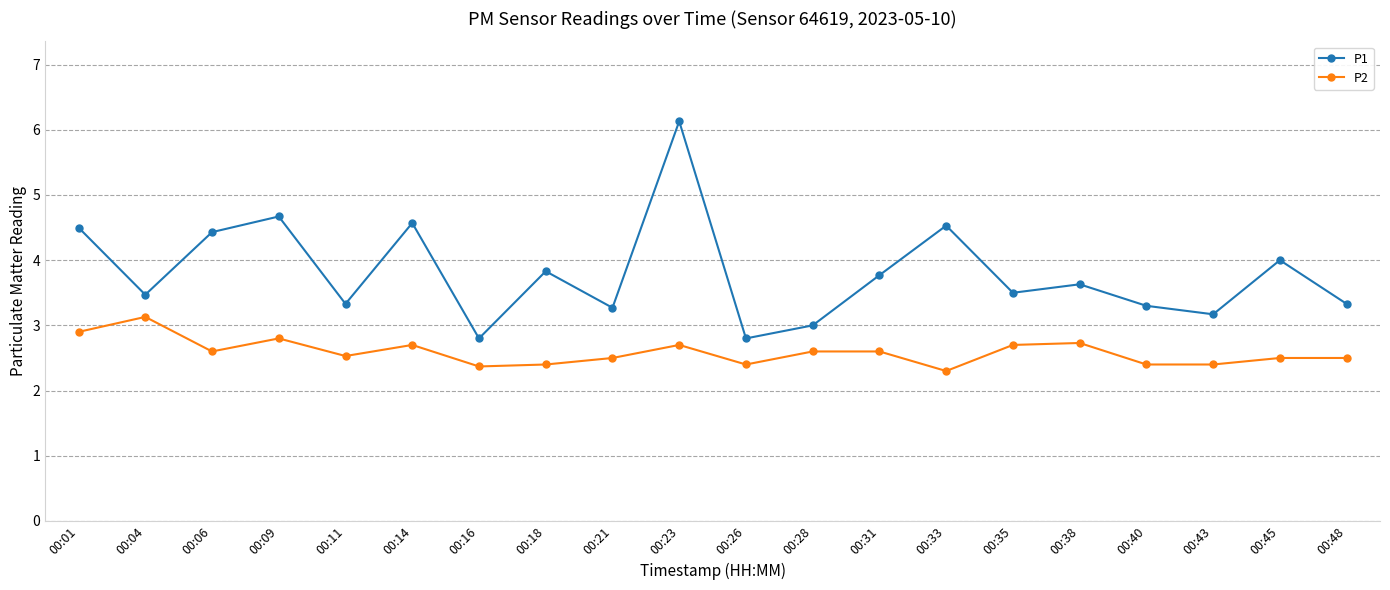

True or false: P1 and P2 intersect in this chart.

False